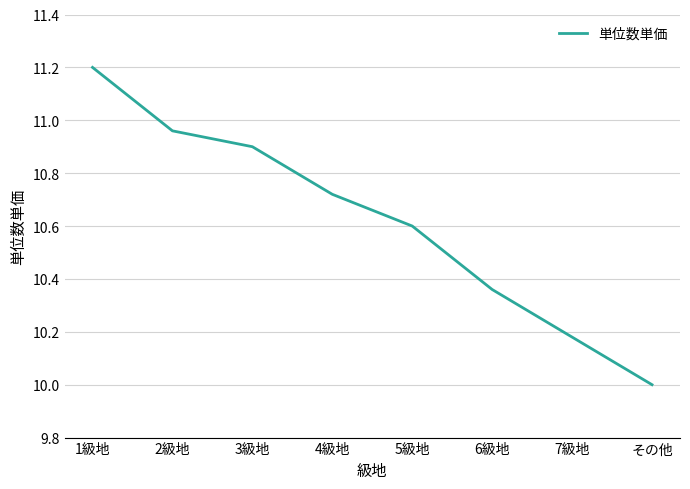

At which category does the chart reach its peak across all series?

1級地